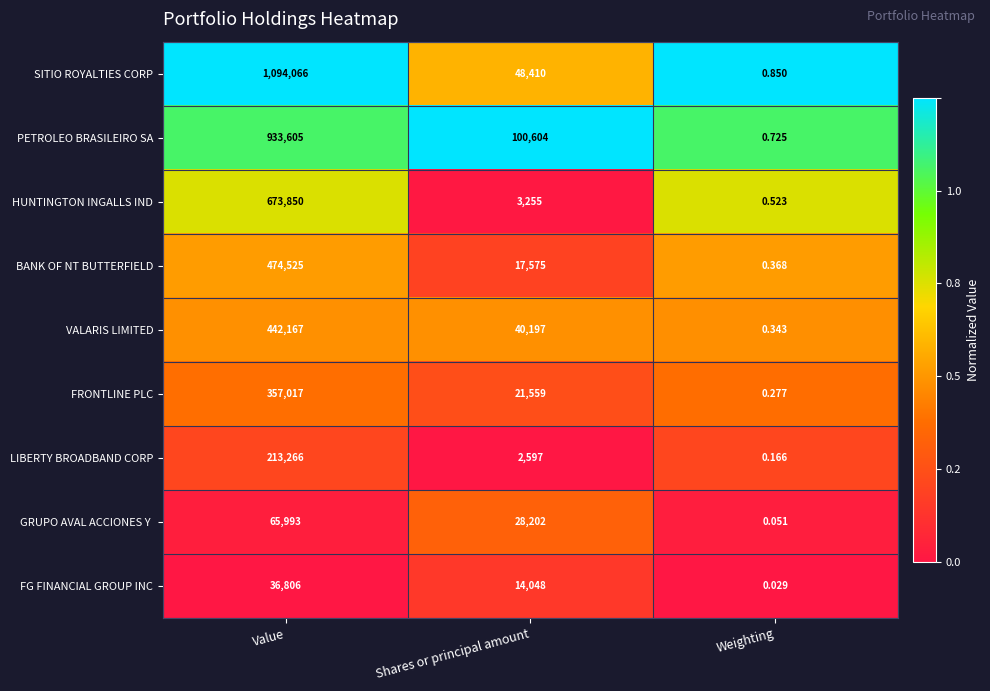

Count the number of categories in the chart.

3